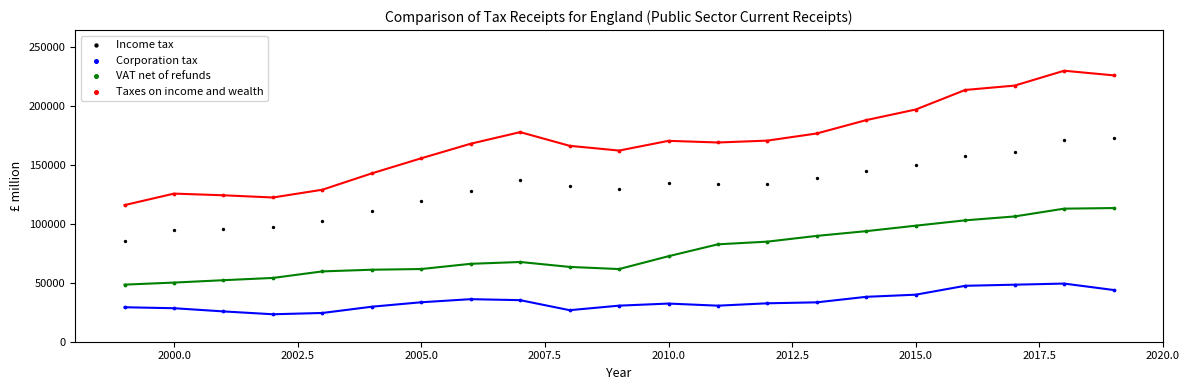

Which series has the widest spread of Y values?

Taxes on income and wealth